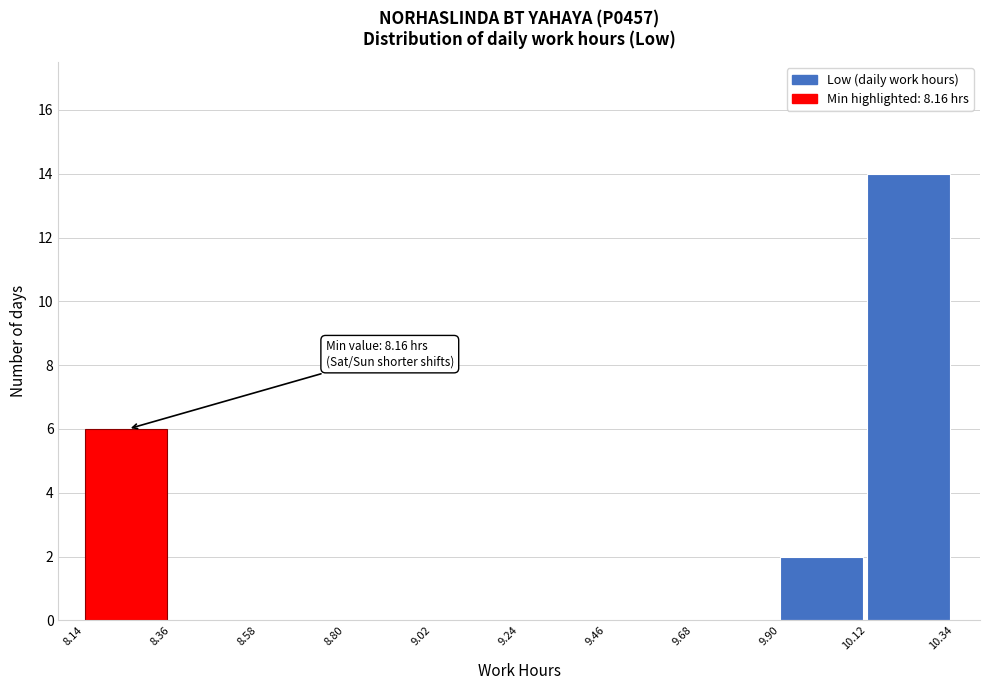

Over which range of the x-axis is the bar tallest?

10.12 to 10.34